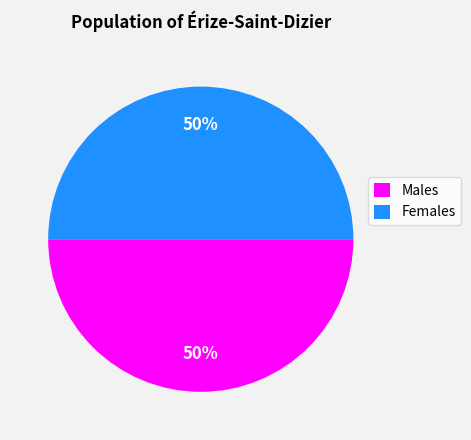

To the nearest percent, what is the average slice percentage?

50%